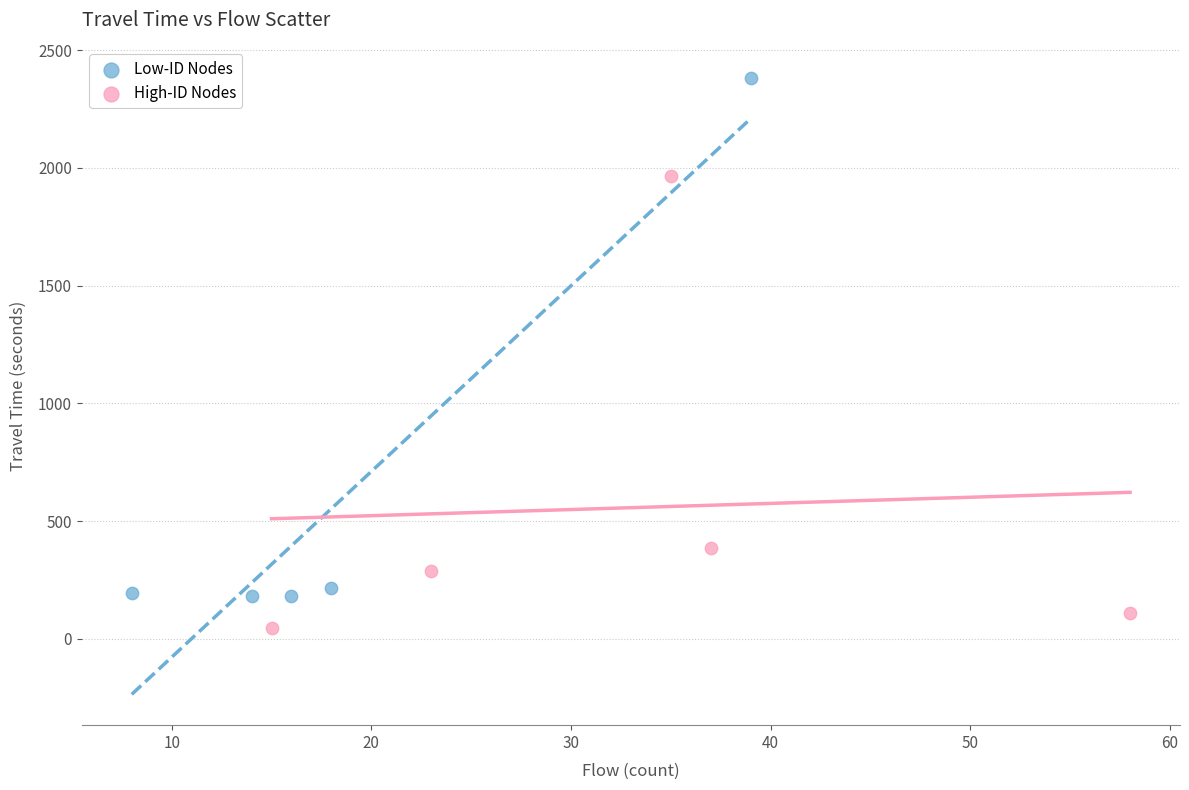

Which series reaches the minimum Y coordinate?

High-ID Nodes